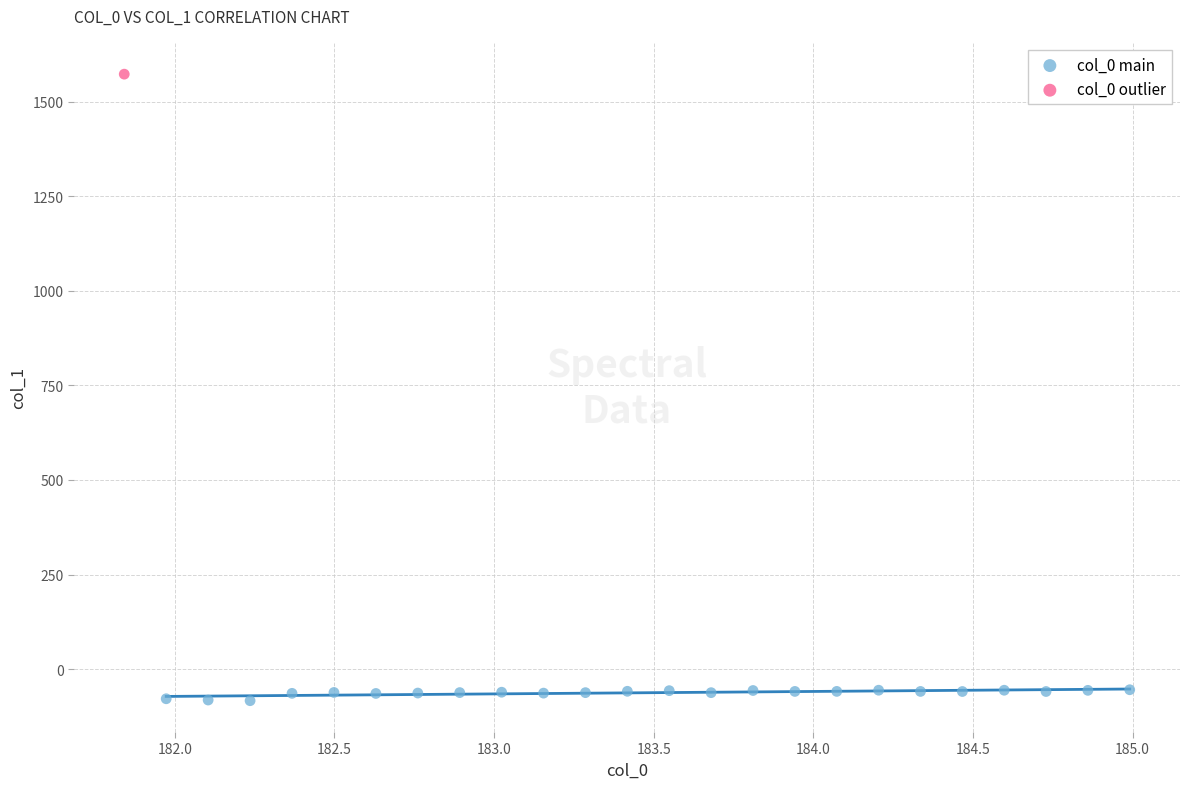

What are all the series names shown in the legend?

col_0 main, col_0 outlier